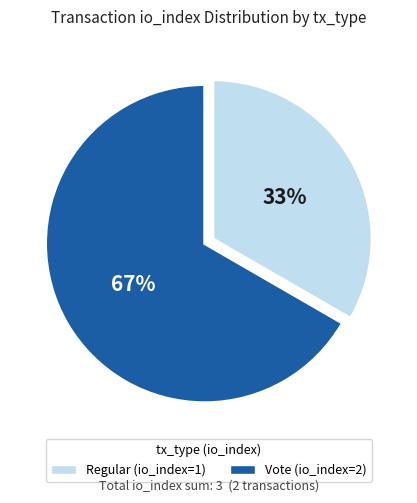

To the nearest percent, what is the average slice percentage?

50%